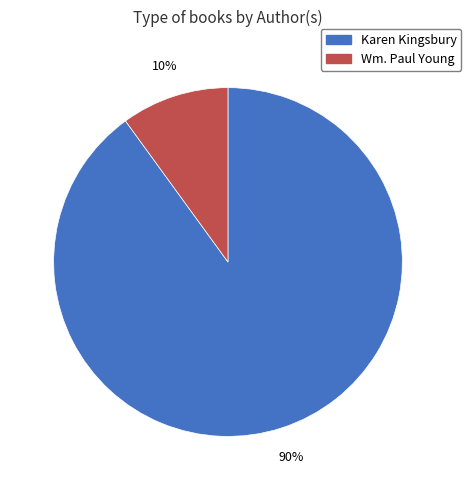

To the nearest percent, what percentage of the pie is Karen Kingsbury?

90%